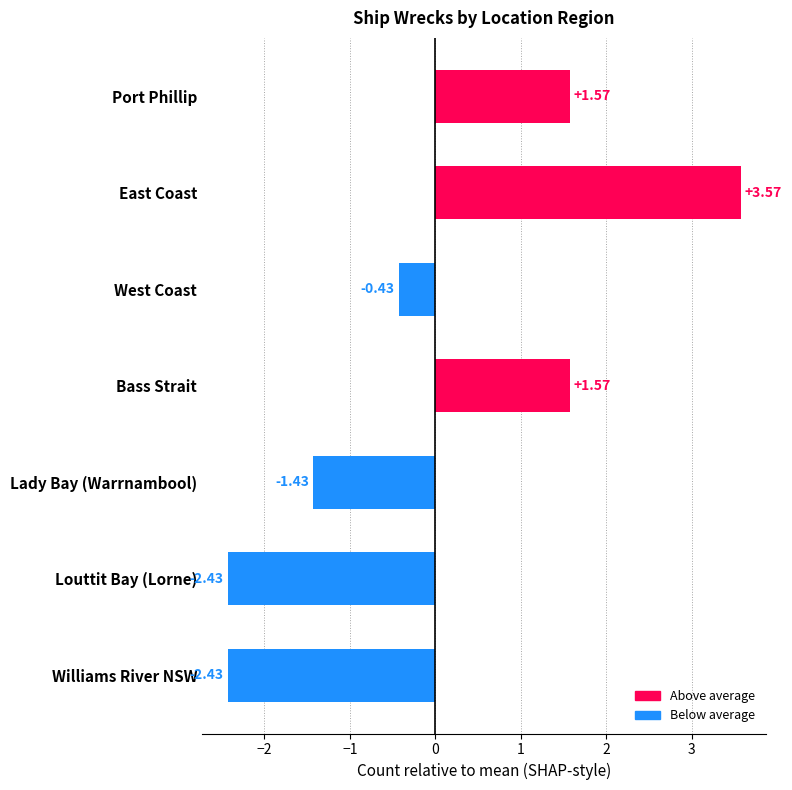

Count the number of categories in the chart.

7